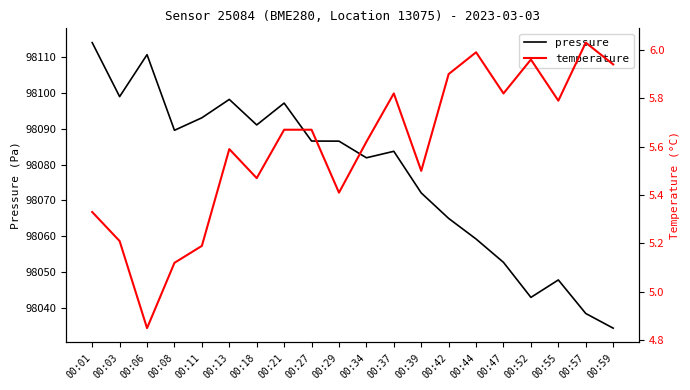

True or false: pressure and temperature intersect in this chart.

False